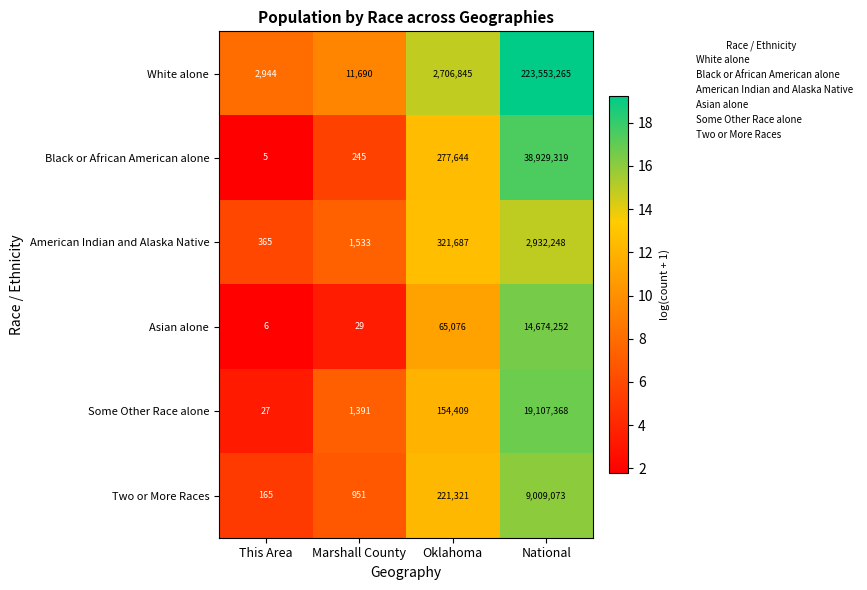

Which series has the widest spread of values?

White alone